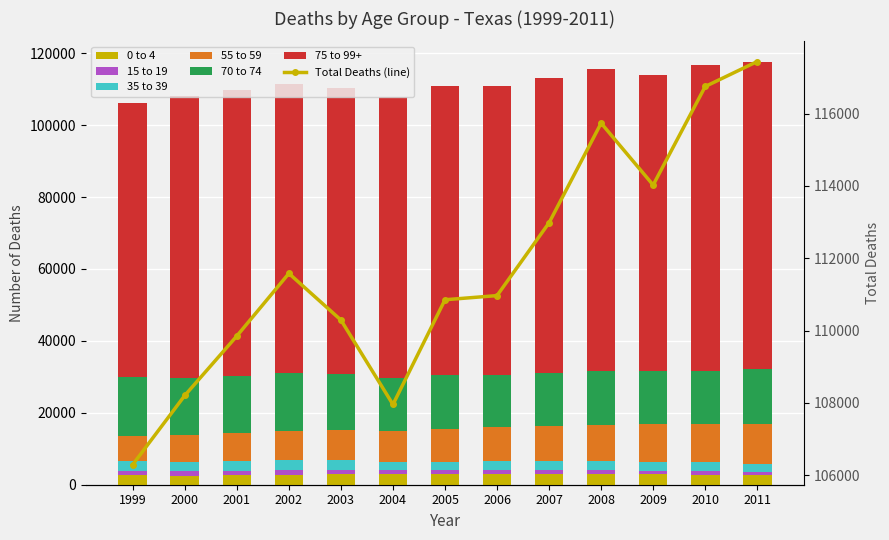

How many bars are there in each group?

6